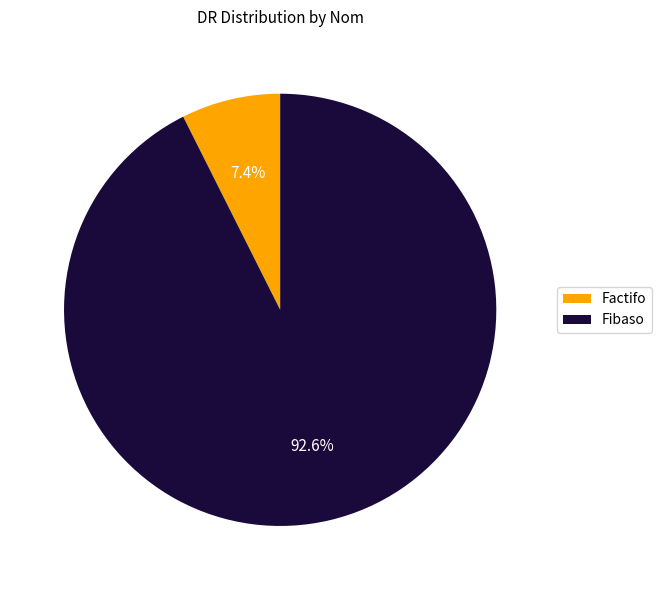

What is the total percentage of Factifo and Fibaso?

100.0%